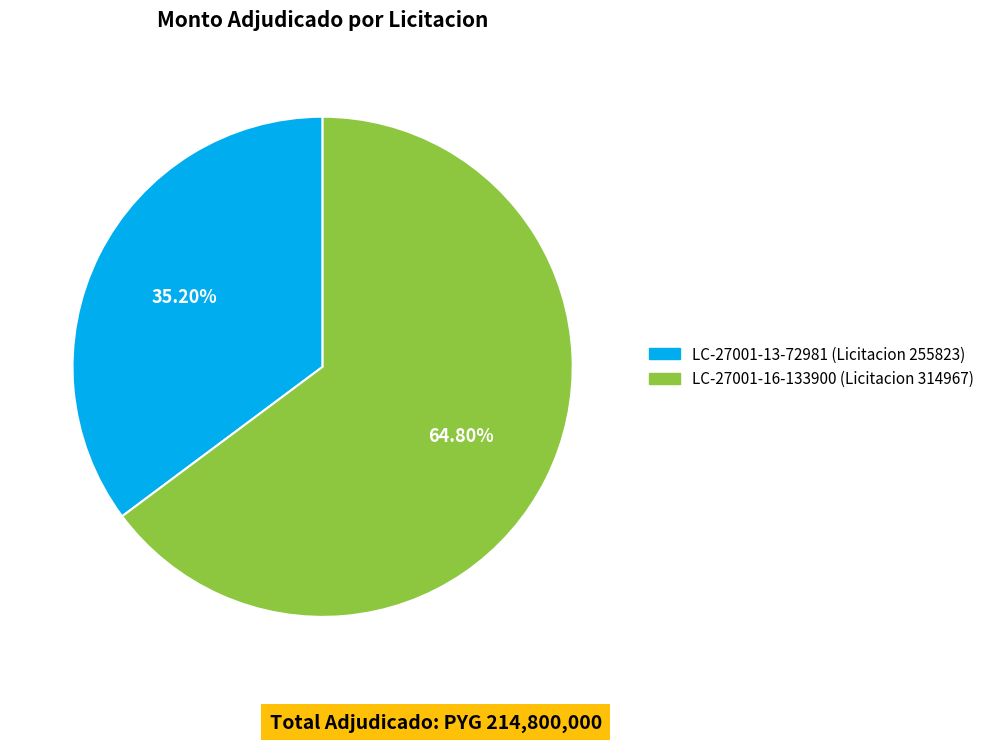

Combined, do LC-27001-16-133900 (Licitacion 314967) and LC-27001-13-72981 (Licitacion 255823) account for over 50%?

Yes